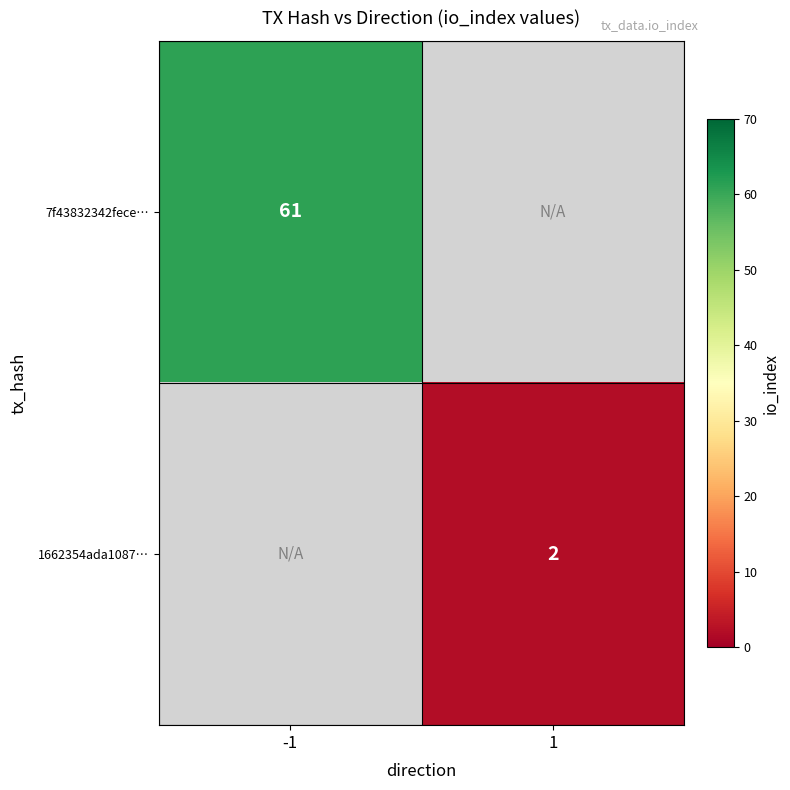

Between 1 and -1, which is larger?

-1